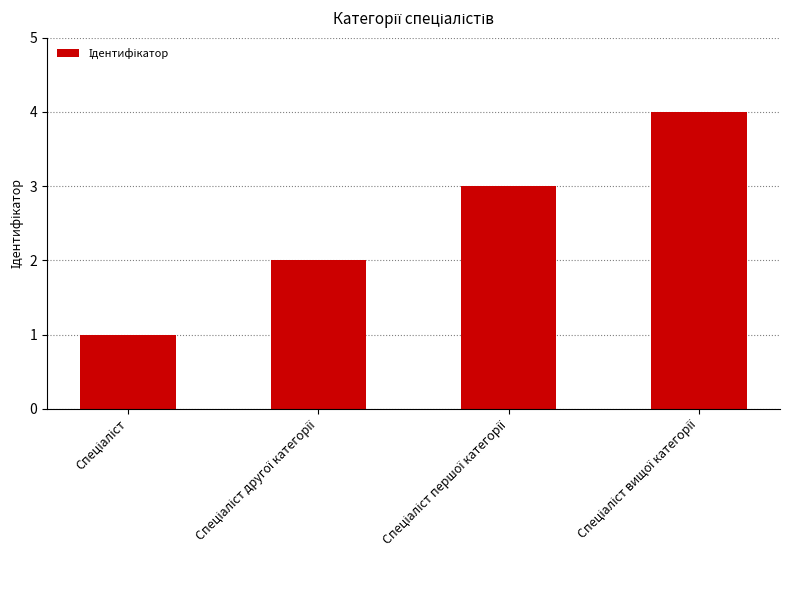

What is the difference between the maximum and minimum values?

3